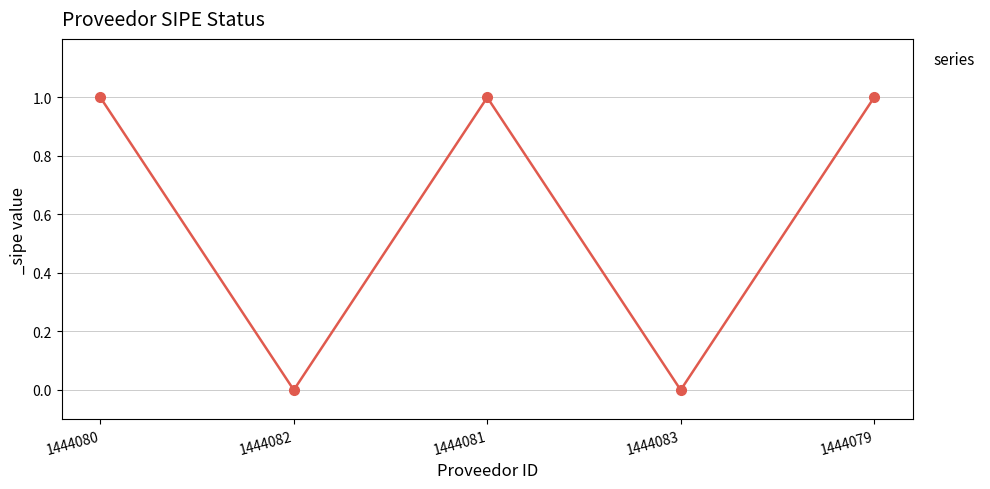

What is the sum of all values?

3